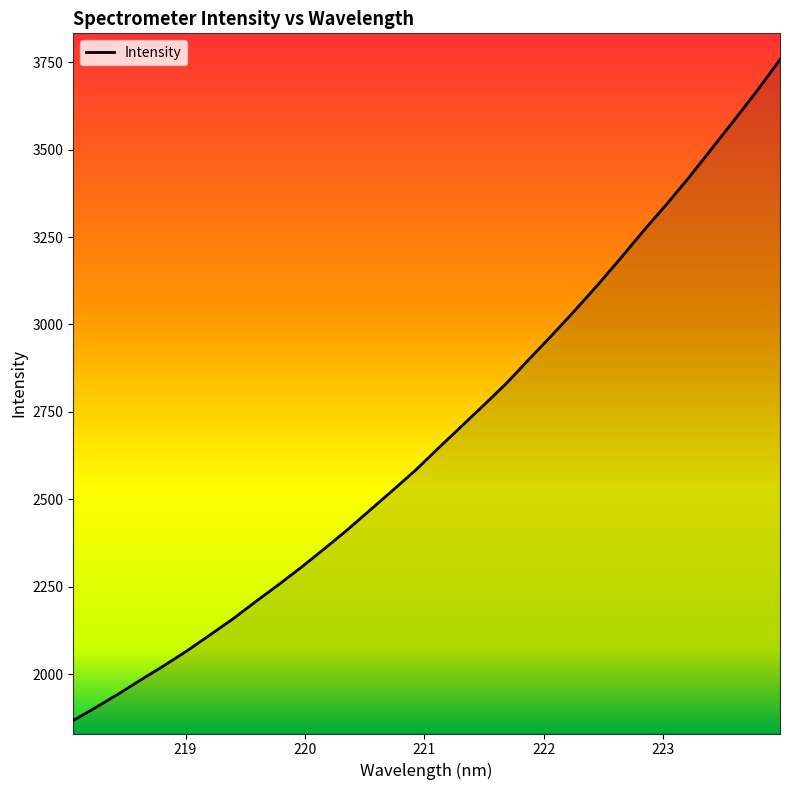

What is the difference between the maximum and minimum values?

1890.0